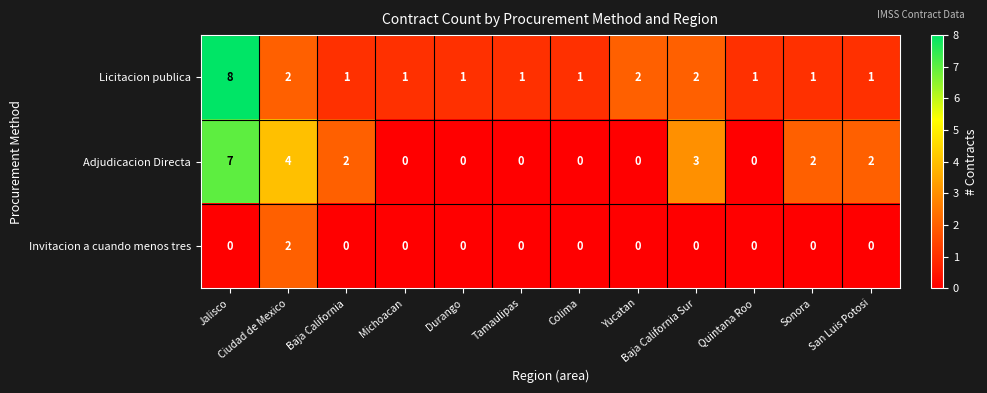

What is the greatest value displayed?

8